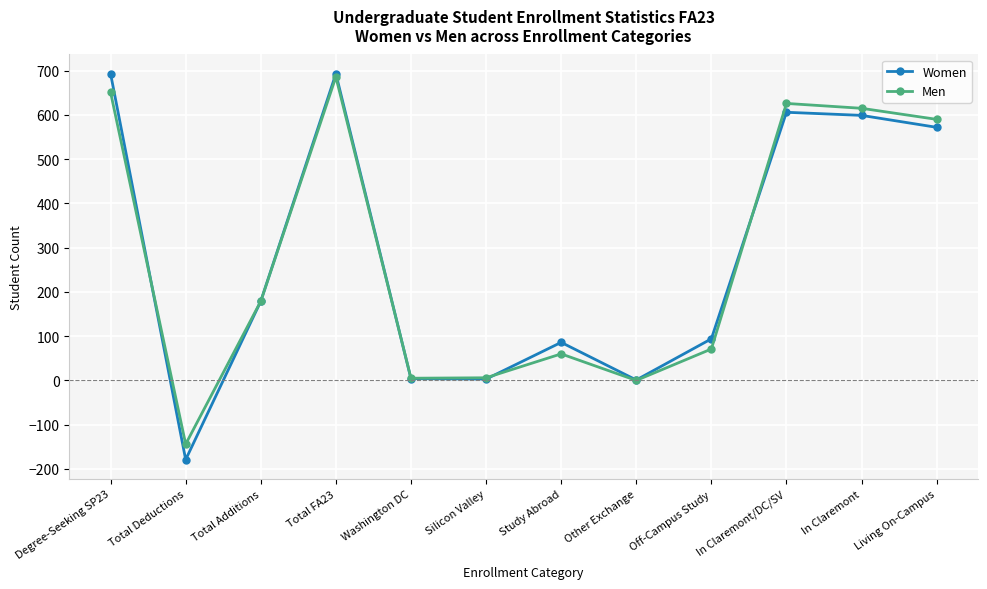

Which category has the highest value in the Men series?

Total FA23